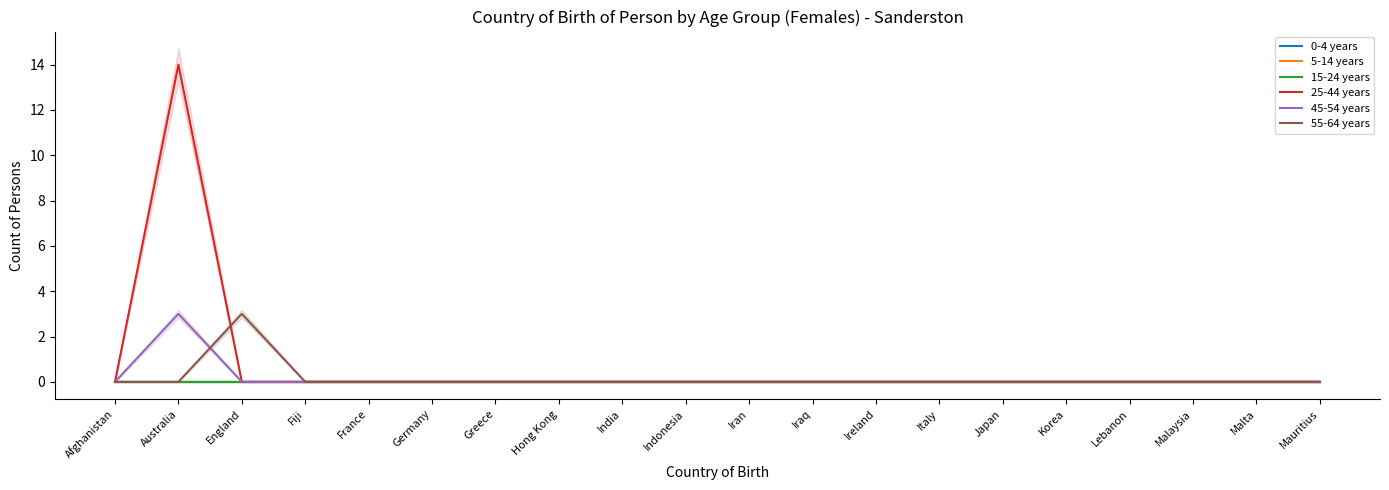

Reading left to right, list all the values displayed in this chart.

0-4 years: Afghanistan=0	Australia=0	England=0	Fiji=0	France=0	Germany=0	Greece=0	Hong Kong=0	India=0	Indonesia=0	Iran=0	Iraq=0	Ireland=0	Italy=0	Japan=0	Korea=0	Lebanon=0	Malaysia=0	Malta=0	Mauritius=0
5-14 years: Afghanistan=0	Australia=0	England=0	Fiji=0	France=0	Germany=0	Greece=0	Hong Kong=0	India=0	Indonesia=0	Iran=0	Iraq=0	Ireland=0	Italy=0	Japan=0	Korea=0	Lebanon=0	Malaysia=0	Malta=0	Mauritius=0
15-24 years: Afghanistan=0	Australia=0	England=0	Fiji=0	France=0	Germany=0	Greece=0	Hong Kong=0	India=0	Indonesia=0	Iran=0	Iraq=0	Ireland=0	Italy=0	Japan=0	Korea=0	Lebanon=0	Malaysia=0	Malta=0	Mauritius=0
25-44 years: Afghanistan=0	Australia=14	England=0	Fiji=0	France=0	Germany=0	Greece=0	Hong Kong=0	India=0	Indonesia=0	Iran=0	Iraq=0	Ireland=0	Italy=0	Japan=0	Korea=0	Lebanon=0	Malaysia=0	Malta=0	Mauritius=0
45-54 years: Afghanistan=0	Australia=3	England=0	Fiji=0	France=0	Germany=0	Greece=0	Hong Kong=0	India=0	Indonesia=0	Iran=0	Iraq=0	Ireland=0	Italy=0	Japan=0	Korea=0	Lebanon=0	Malaysia=0	Malta=0	Mauritius=0
55-64 years: Afghanistan=0	Australia=0	England=3	Fiji=0	France=0	Germany=0	Greece=0	Hong Kong=0	India=0	Indonesia=0	Iran=0	Iraq=0	Ireland=0	Italy=0	Japan=0	Korea=0	Lebanon=0	Malaysia=0	Malta=0	Mauritius=0